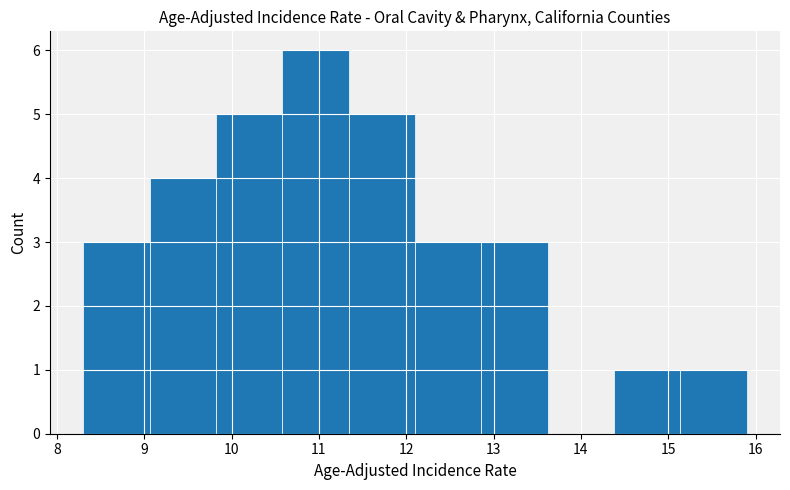

How tall is the bar that spans 14.38 to 15.14 on the x-axis? Neither the bar edges nor the heights are printed on the chart, so give them approximately, as read against the axes.

1